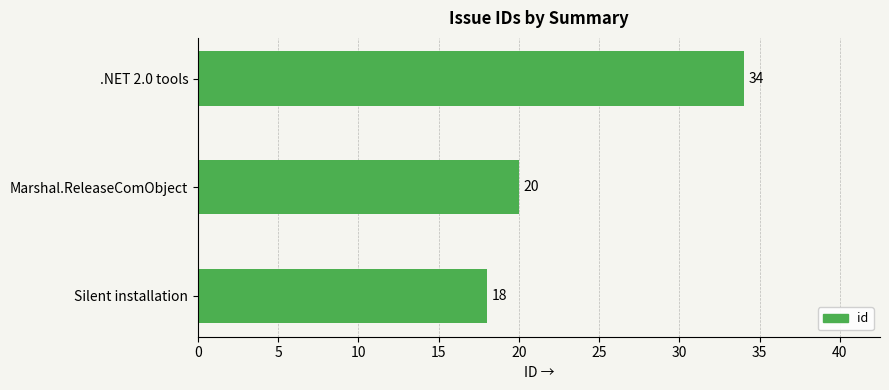

List the labels in order of value, smallest first.

Silent installation, Marshal.ReleaseComObject, .NET 2.0 tools